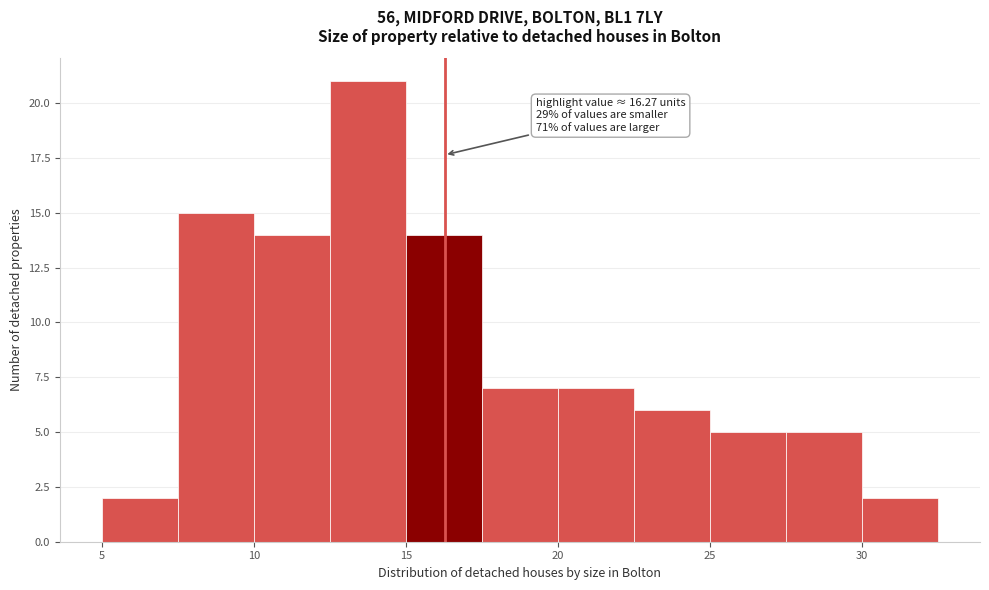

Over which range of the x-axis is the bar tallest?

12.5 to 15.0